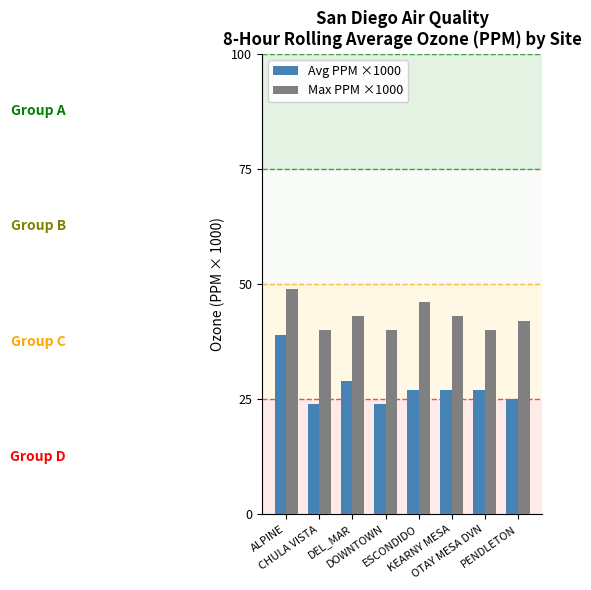

What position from the left is OTAY MESA DVN?

7